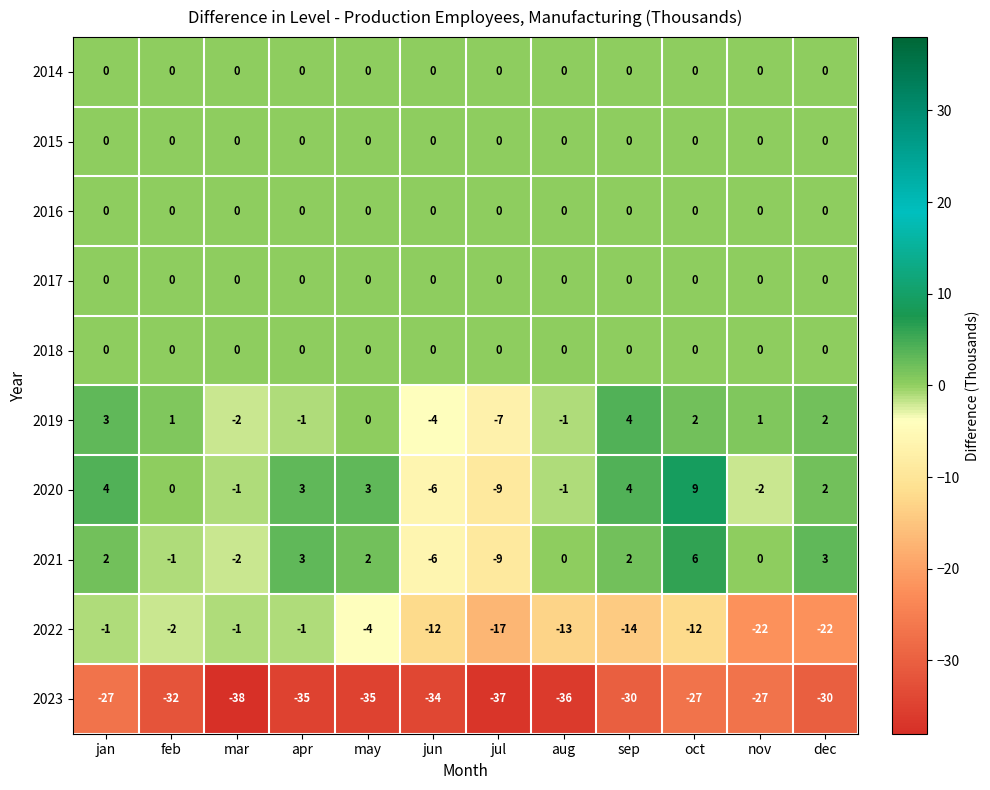

At which category is the sum across all series the highest?

jan